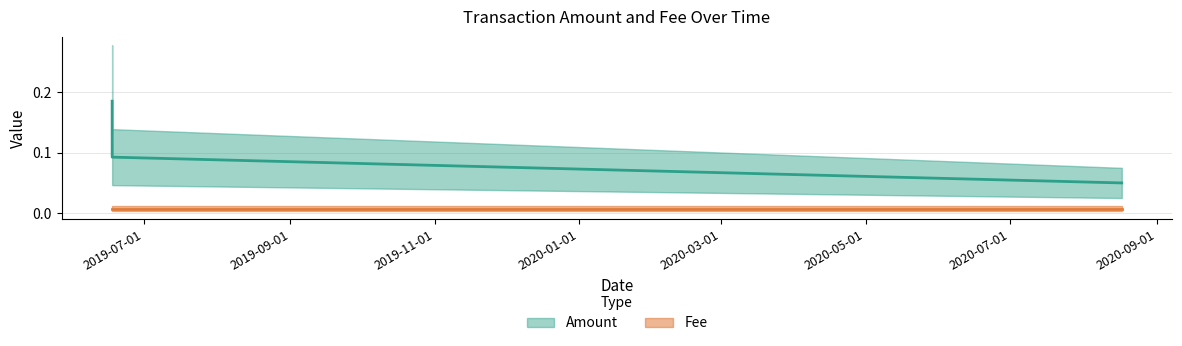

Count the values in the range 0 to 1.

4